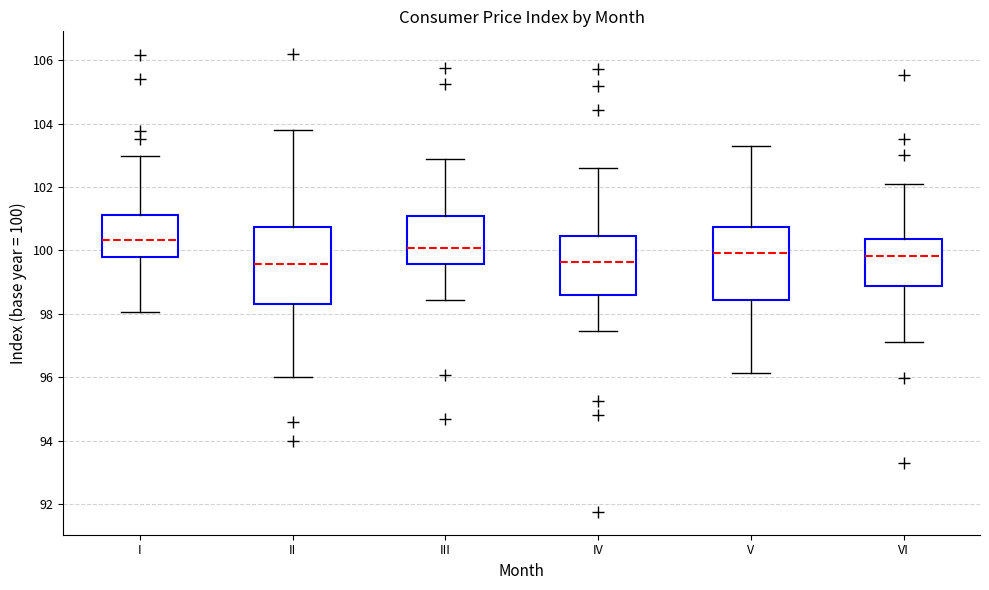

Where does the median line of the box for IV sit on the y-axis? The values are not printed on the chart, so give them approximately, as read against the axis.

99.6